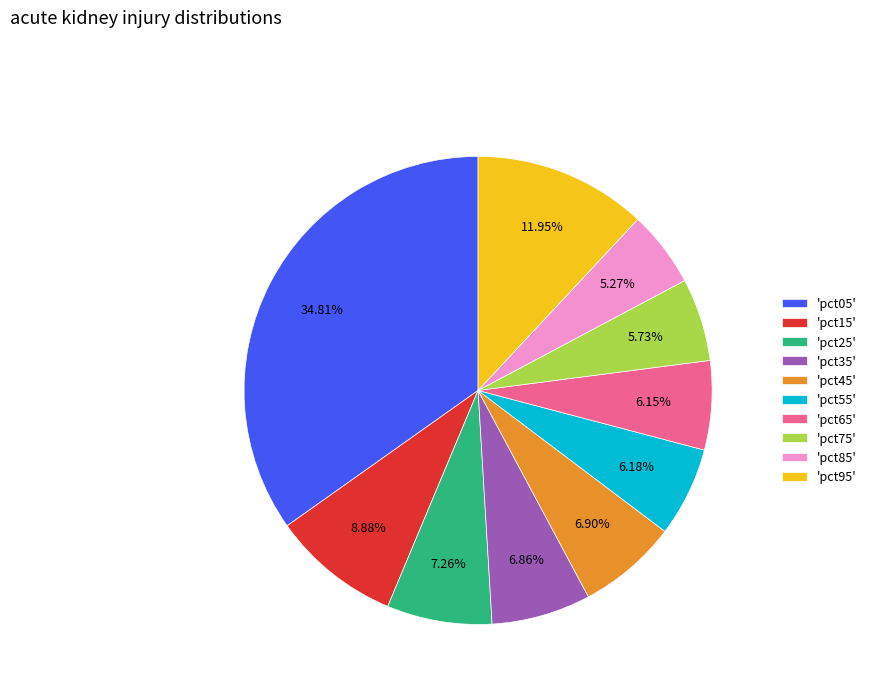

Is there any slice that represents more than half of the pie?

No